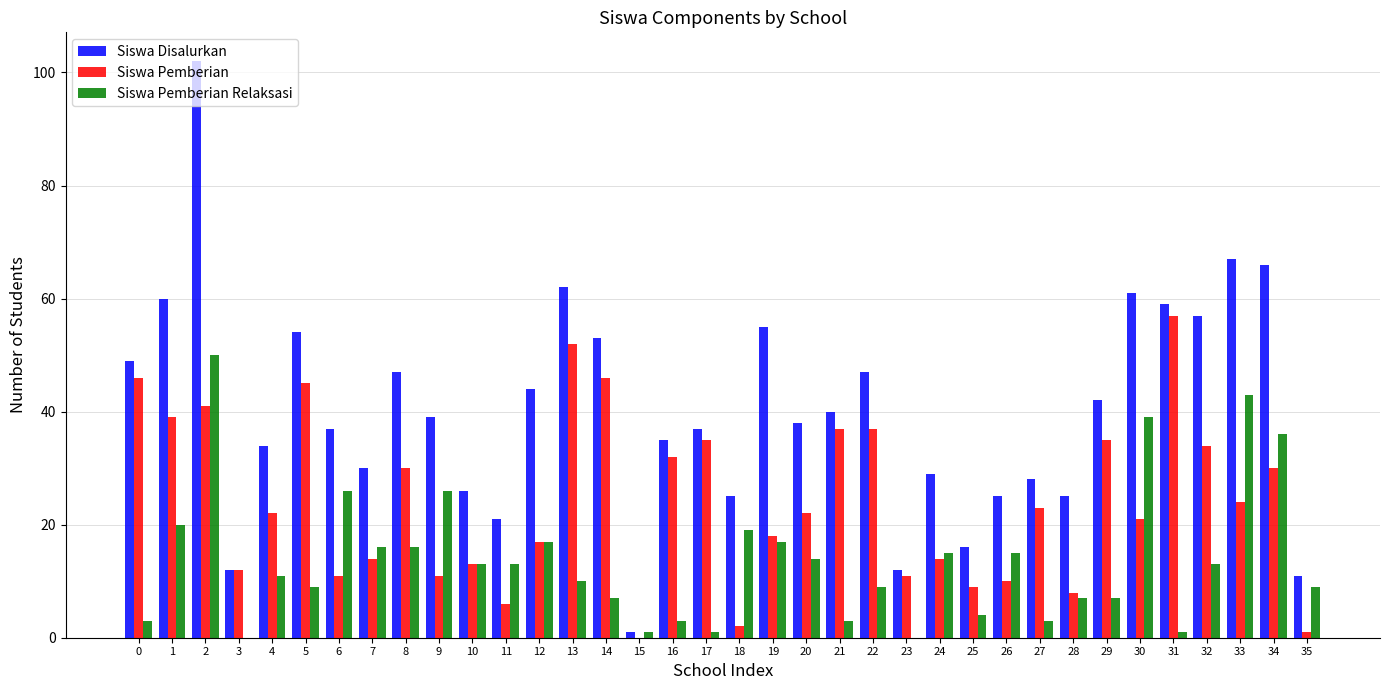

What value does the Siswa Disalurkan series have at 1?

60